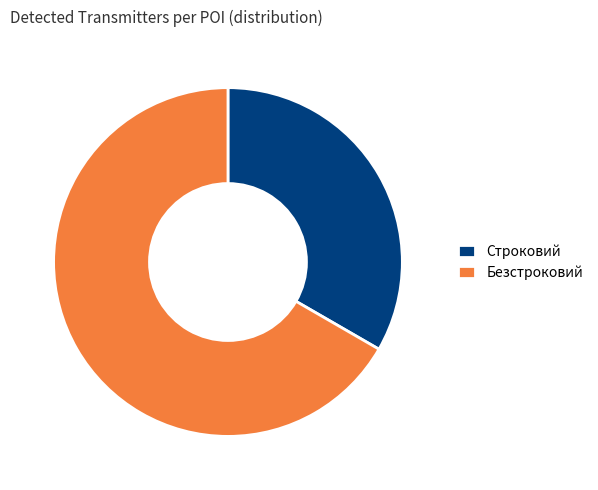

Which has a higher value, Строковий or Безстроковий?

Безстроковий